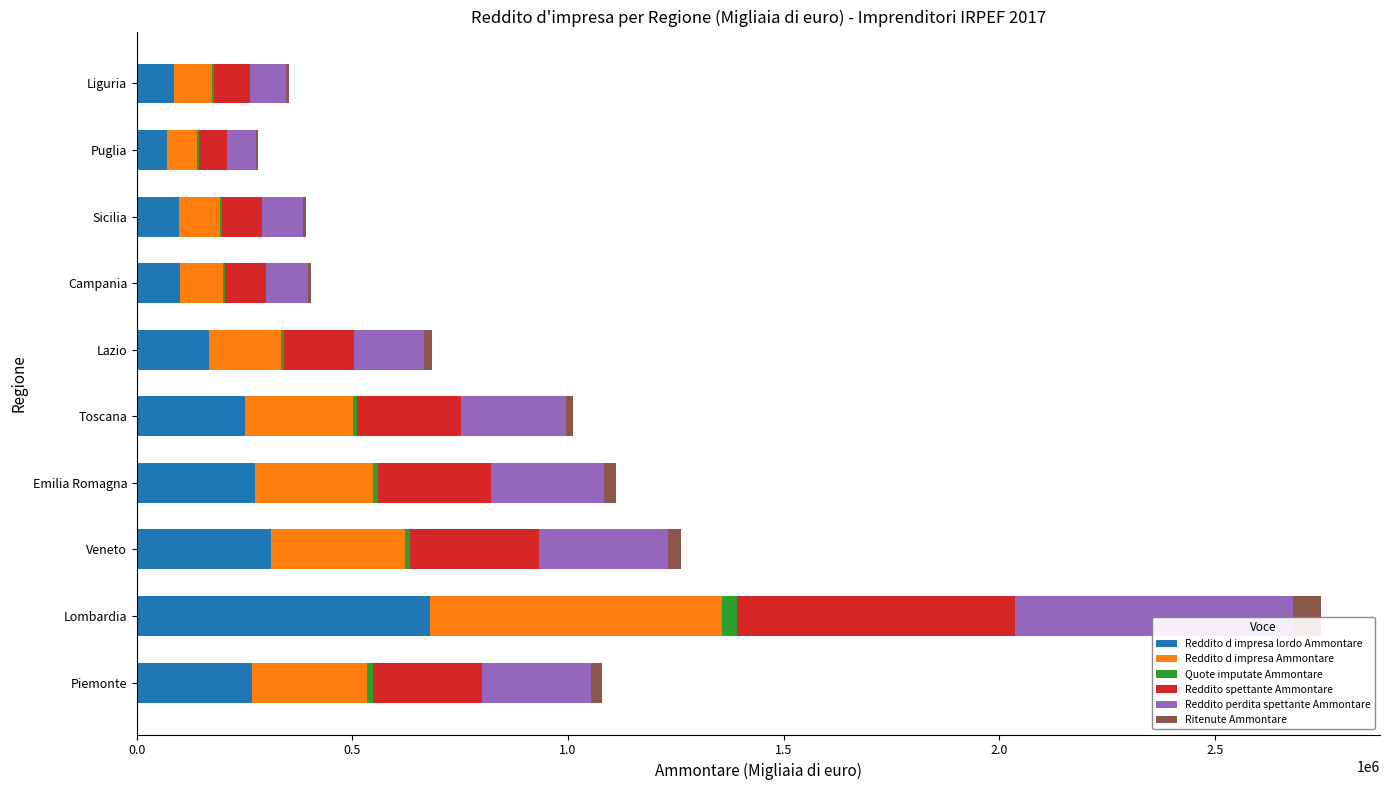

What is the highest value of the Reddito d impresa lordo Ammontare series?

678899